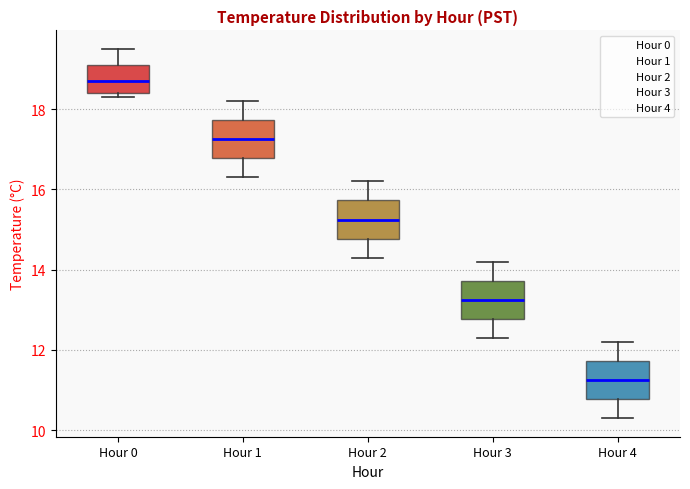

Reading left to right, transcribe this box plot: for each box, give where its median line is, the range the box spans, and where its two whiskers end, as read against the y-axis. The values are not printed on the chart, so give them approximately, as read against the axis.

Hour 0: median 18.8, box 18.4 to 19.2, whiskers 18.4 (just below the box's lower edge) to 19.6
Hour 1: median 17.2, box 16.8 to 17.8, whiskers 16.4 to 18.2
Hour 2: median 15.2, box 14.8 to 15.8, whiskers 14.4 to 16.2
Hour 3: median 13.2, box 12.8 to 13.8, whiskers 12.4 to 14.2
Hour 4: median 11.2, box 10.8 to 11.8, whiskers 10.4 to 12.2